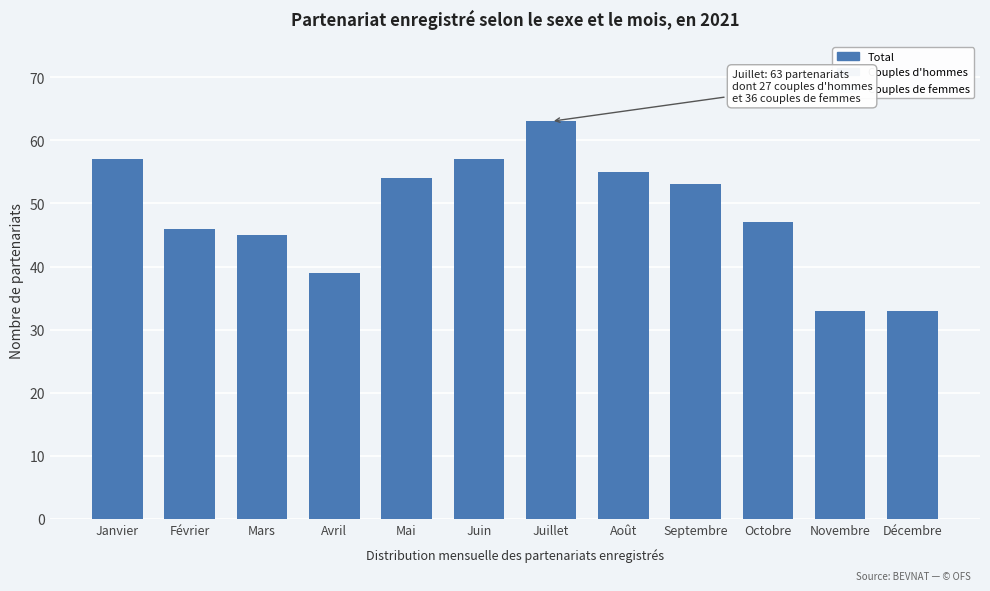

Reading right to left, what are all the values shown in this chart?

33	33	47	53	55	63	57	54	39	45	46	57